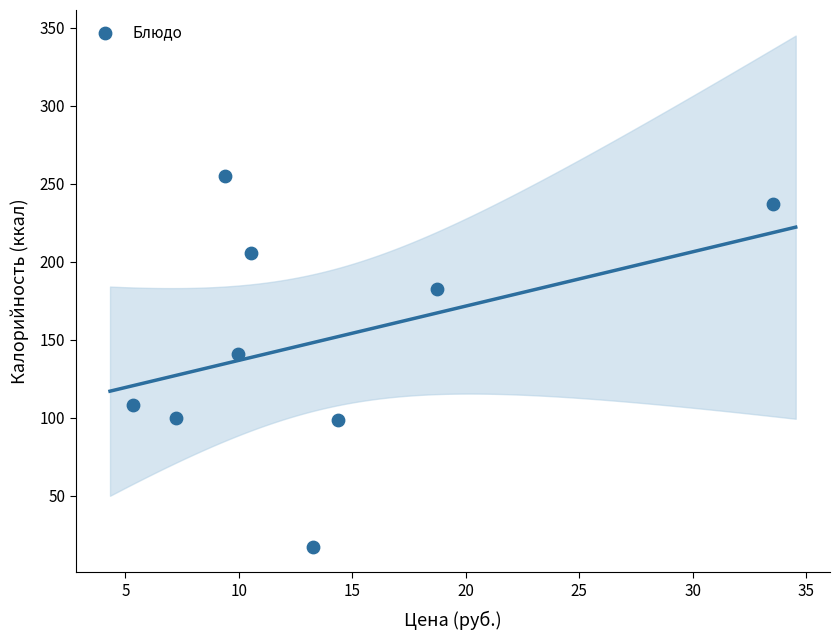

What is the average Y value?

149.4